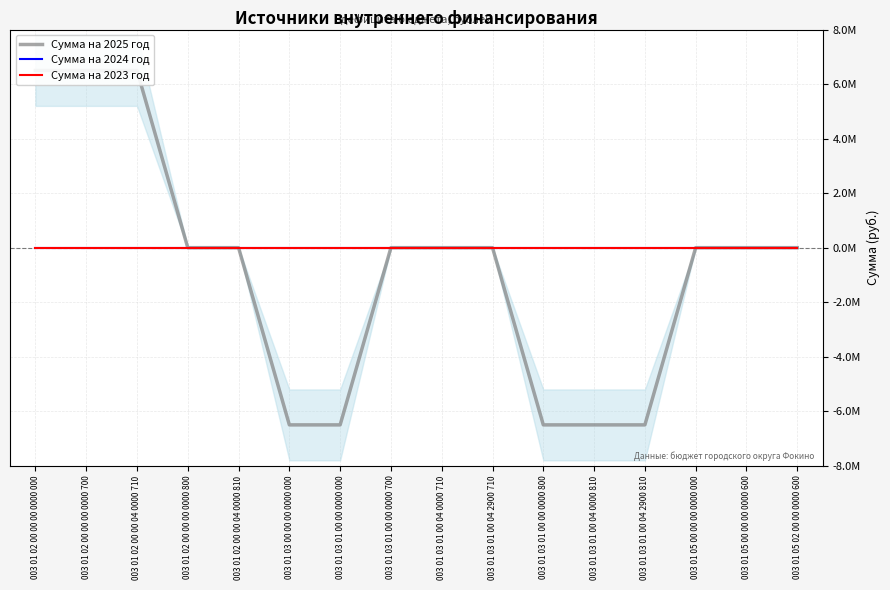

What is the average value of the Сумма на 2025 год series?

-812500